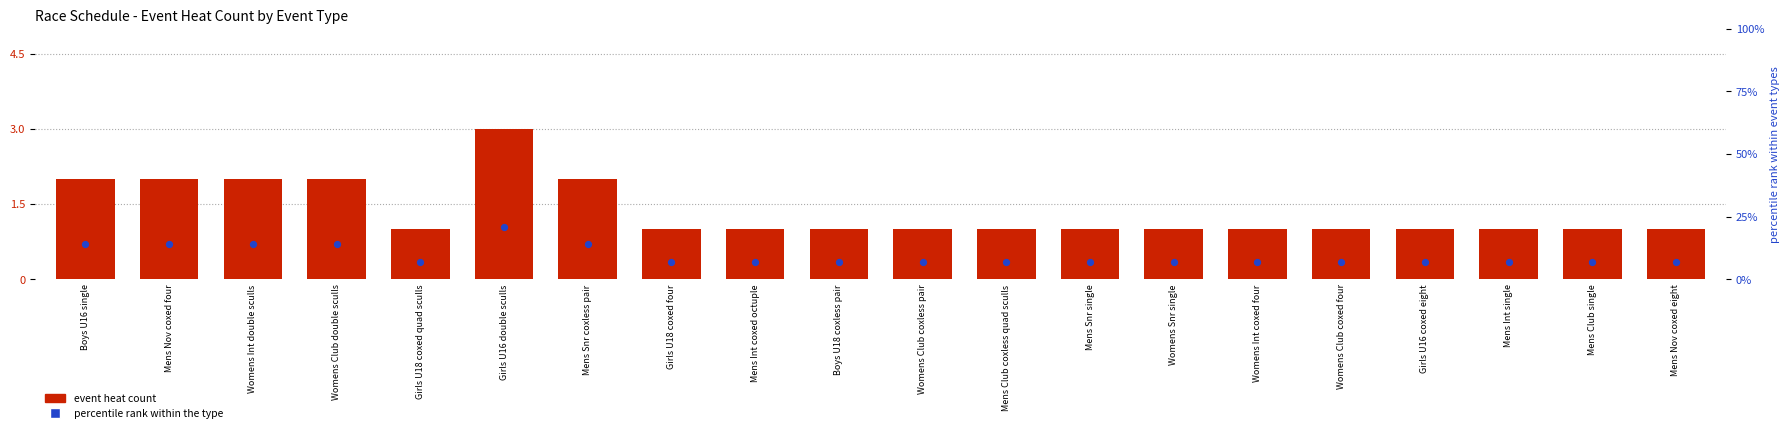

Which series has the largest total across all categories?

event heat count